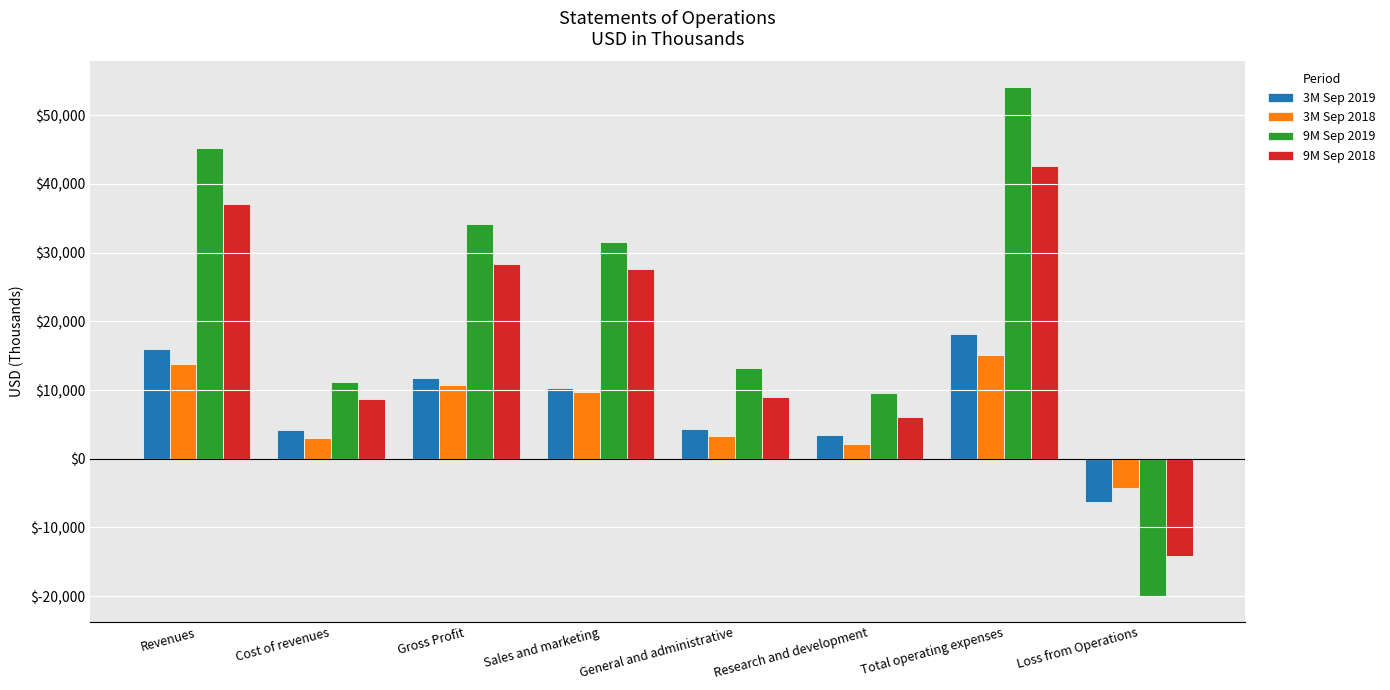

What position from the left is Total operating expenses?

7